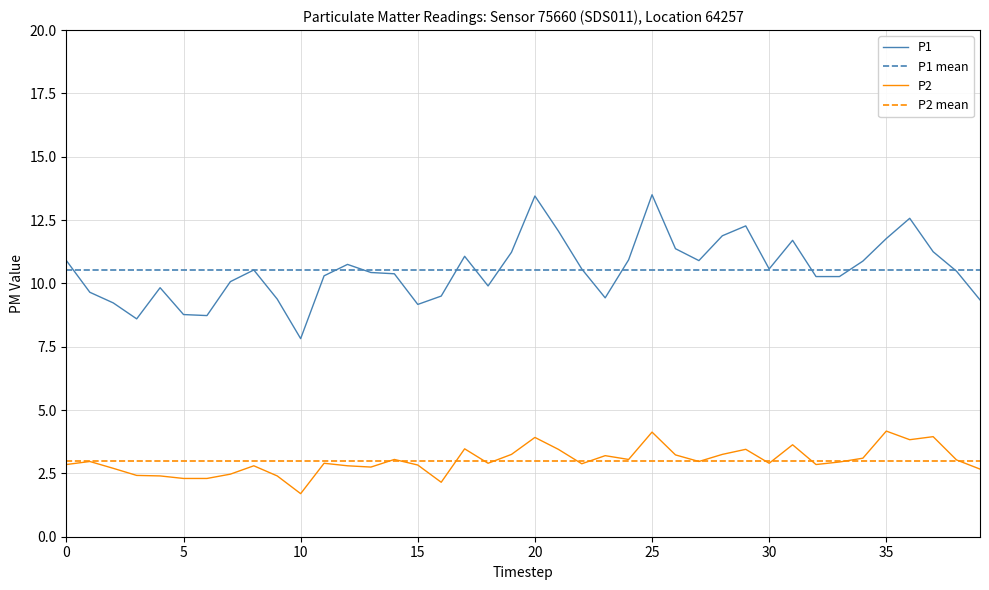

Is the value of P1 at 21 greater than the value of P2 at 39?

Yes